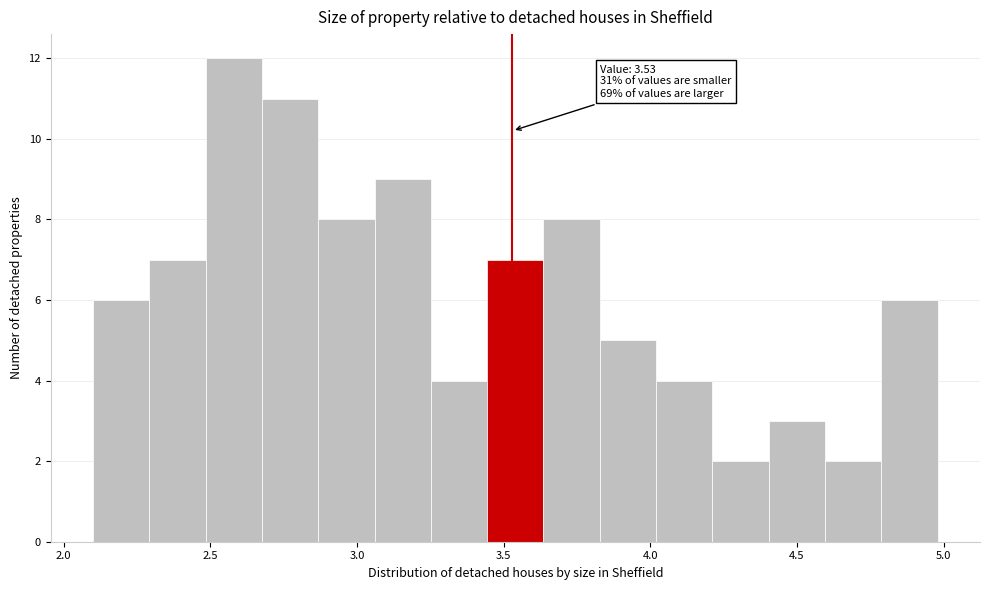

Around what value on the x-axis is the tallest bar? Give the approximate position of its centre, as read against the axis.

2.60